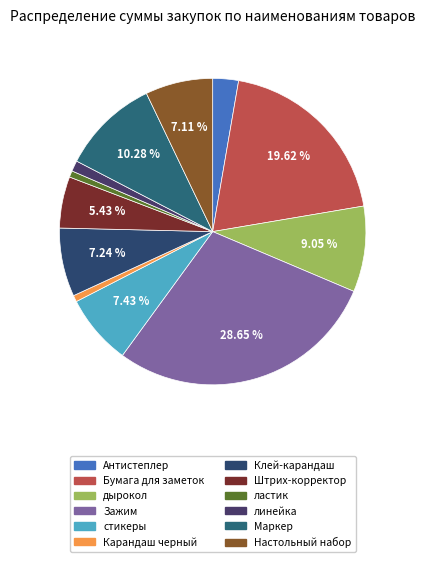

What percentage do линейка and Клей-карандаш together represent?

8.4%